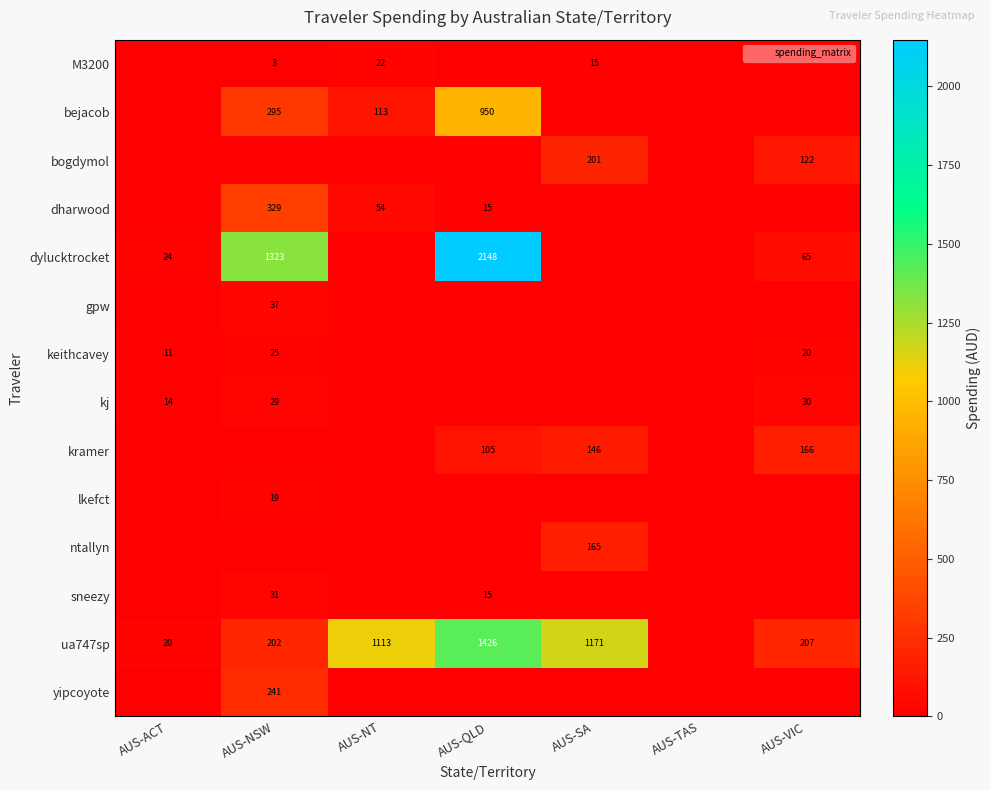

Is the value of bogdymol at AUS-SA greater than the value of lkefct at AUS-TAS?

Yes